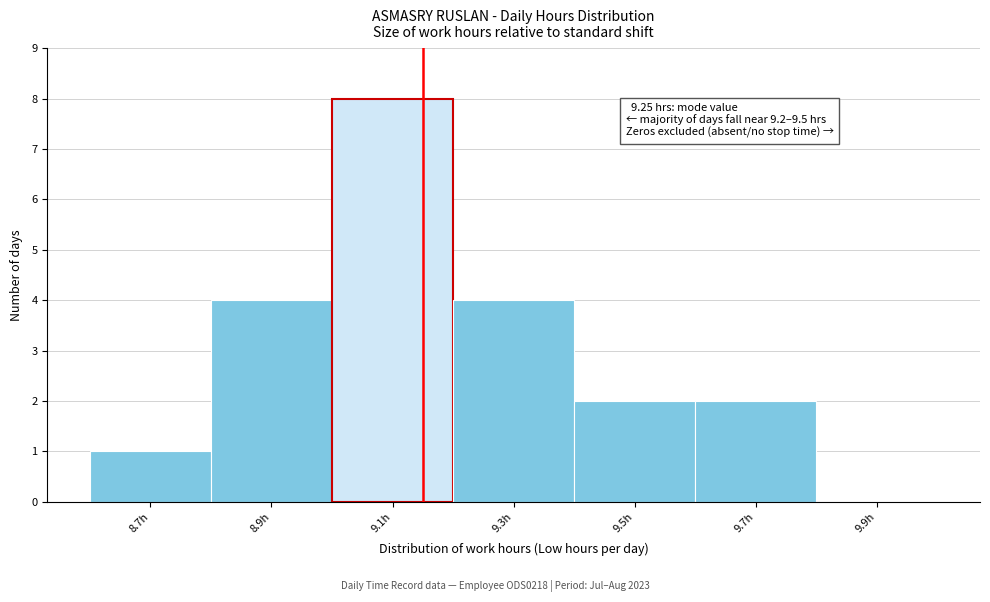

Reading right to left, transcribe all the data shown in this chart.

9.9h=0	9.7h=2	9.5h=2	9.3h=4	9.1h=8	8.9h=4	8.7h=1